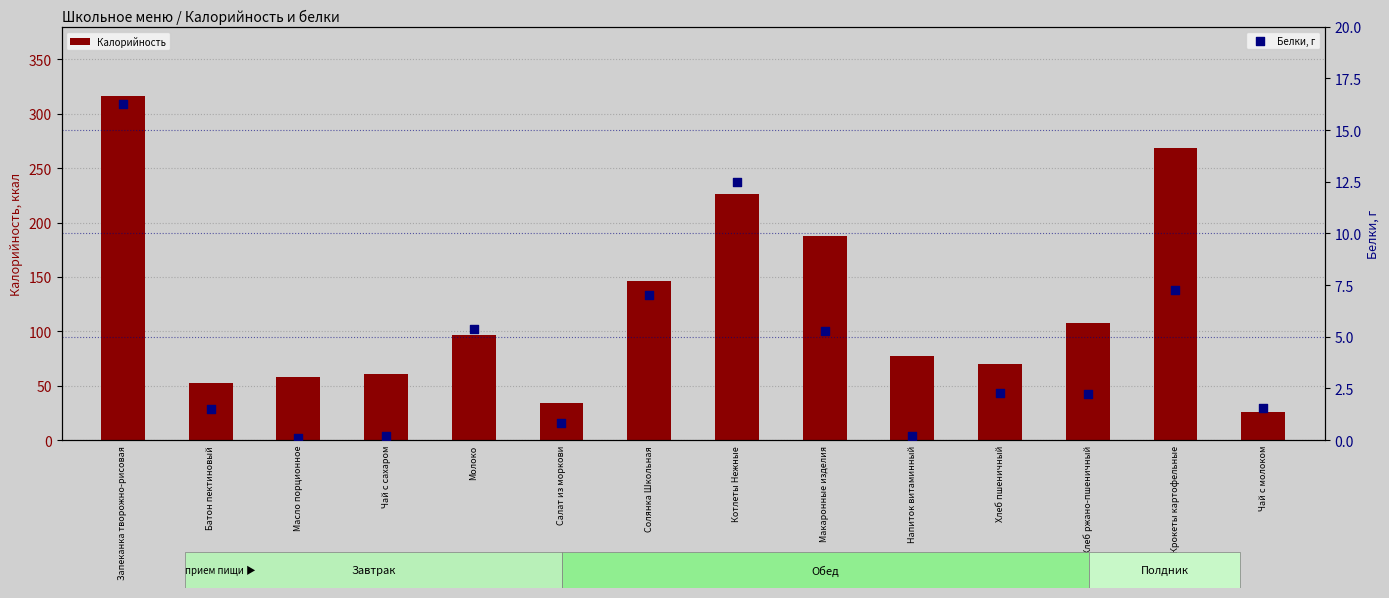

What is the total value across all series at Макаронные изделия?

192.9